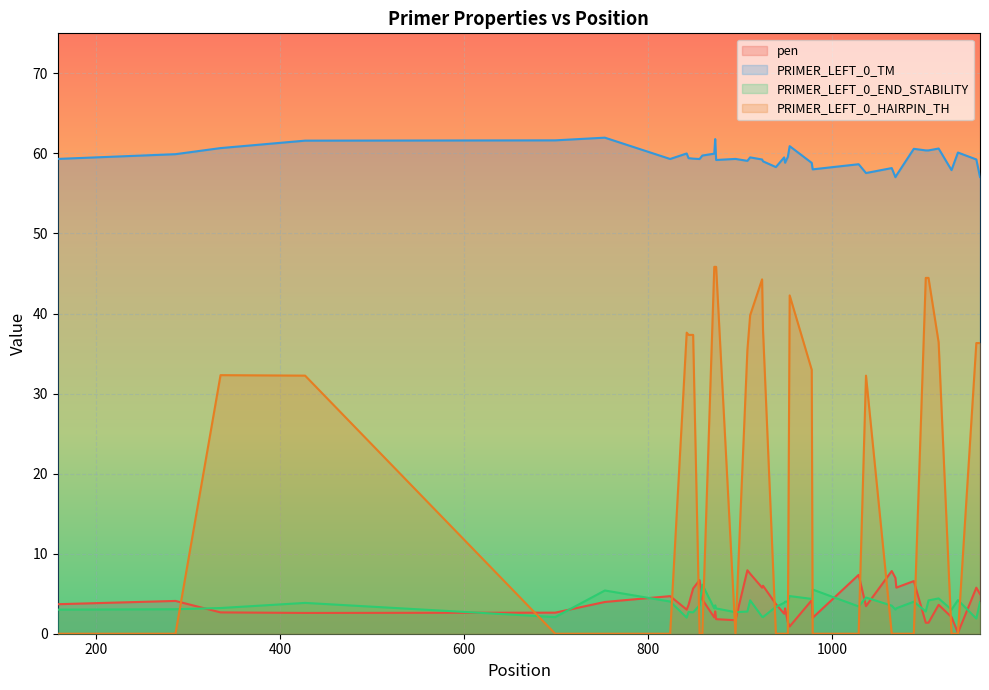

What are all the series names shown in the legend?

pen, PRIMER_LEFT_0_TM, PRIMER_LEFT_0_END_STABILITY, PRIMER_LEFT_0_HAIRPIN_TH